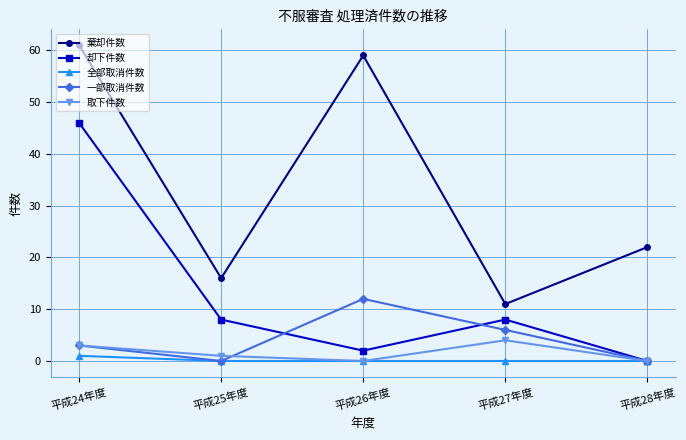

Which series has the widest spread of values?

棄却件数